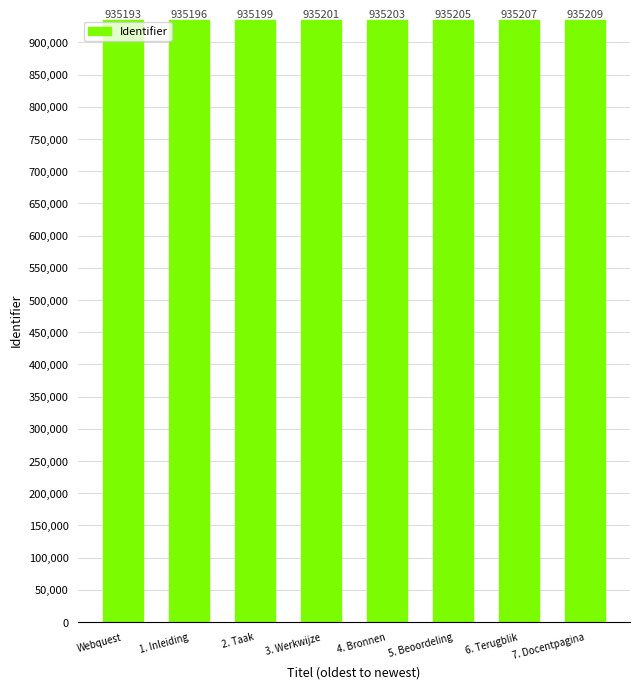

How many series are shown in this chart?

1